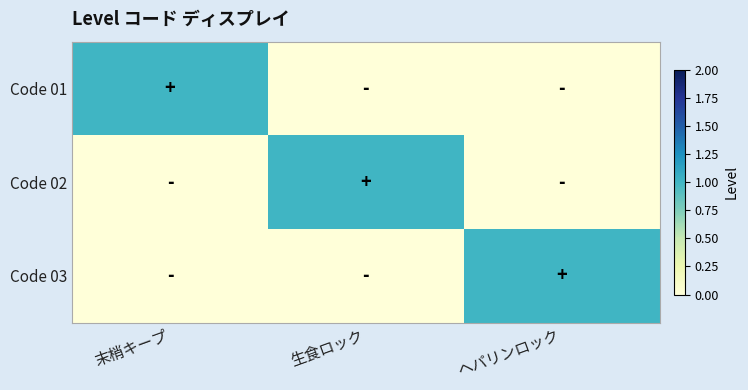

List the series in order of their peak value, highest first.

Code 01, Code 02, Code 03